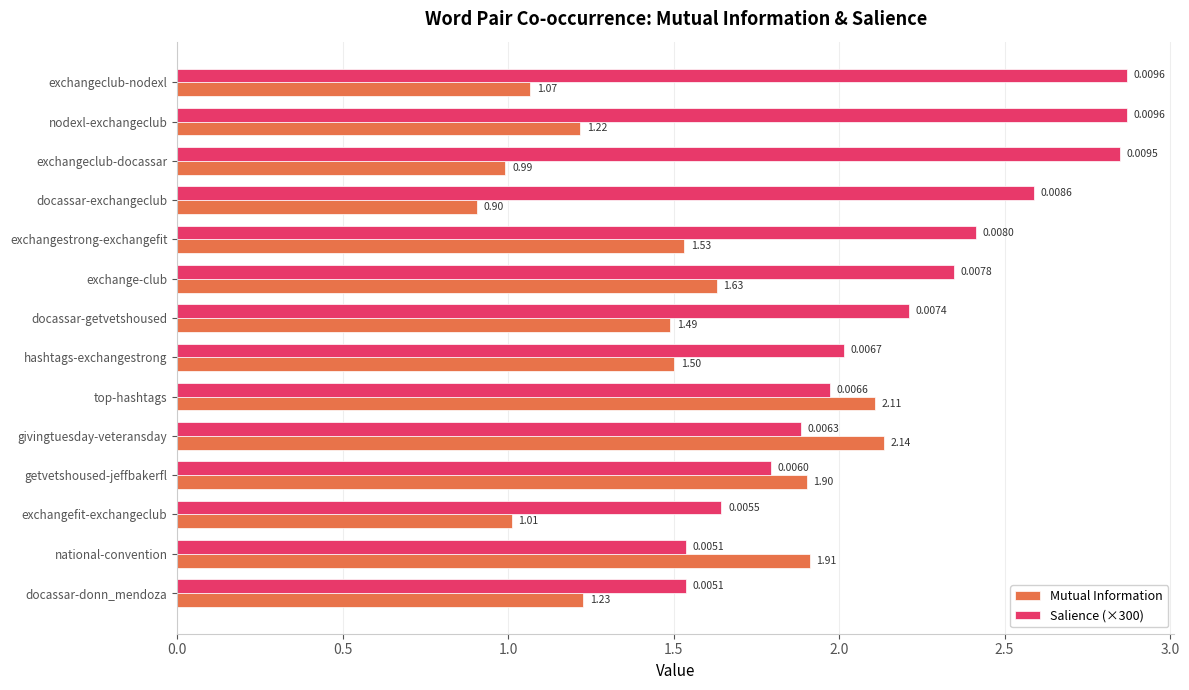

Rank the series by their maximum value, from lowest to highest.

Mutual Information, Salience (×300)